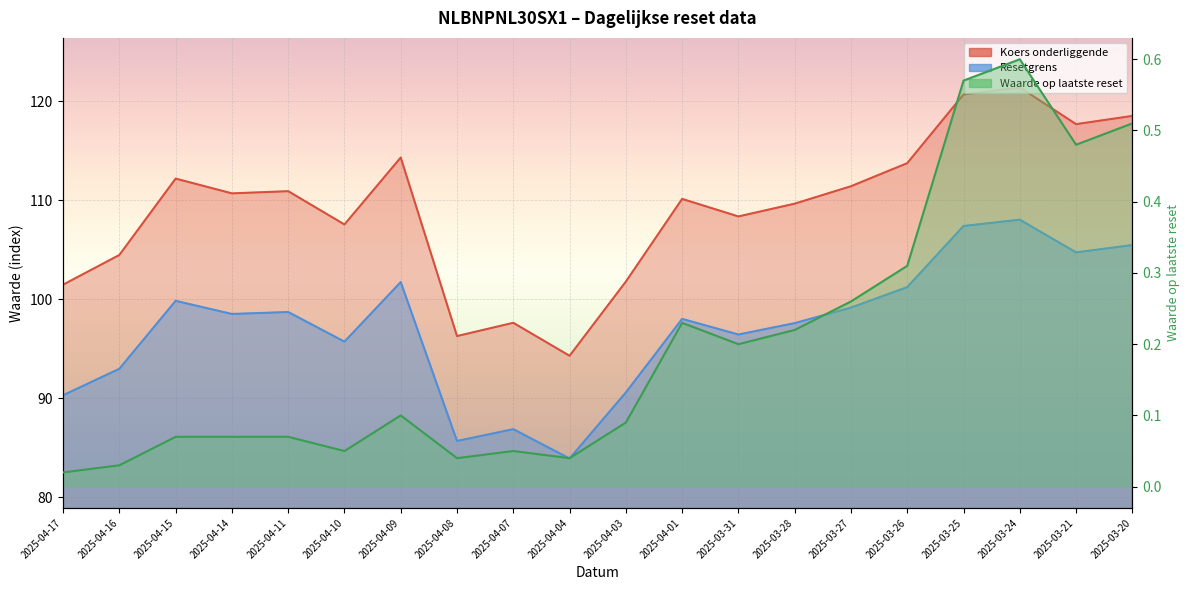

What is the greatest value displayed?

121.4